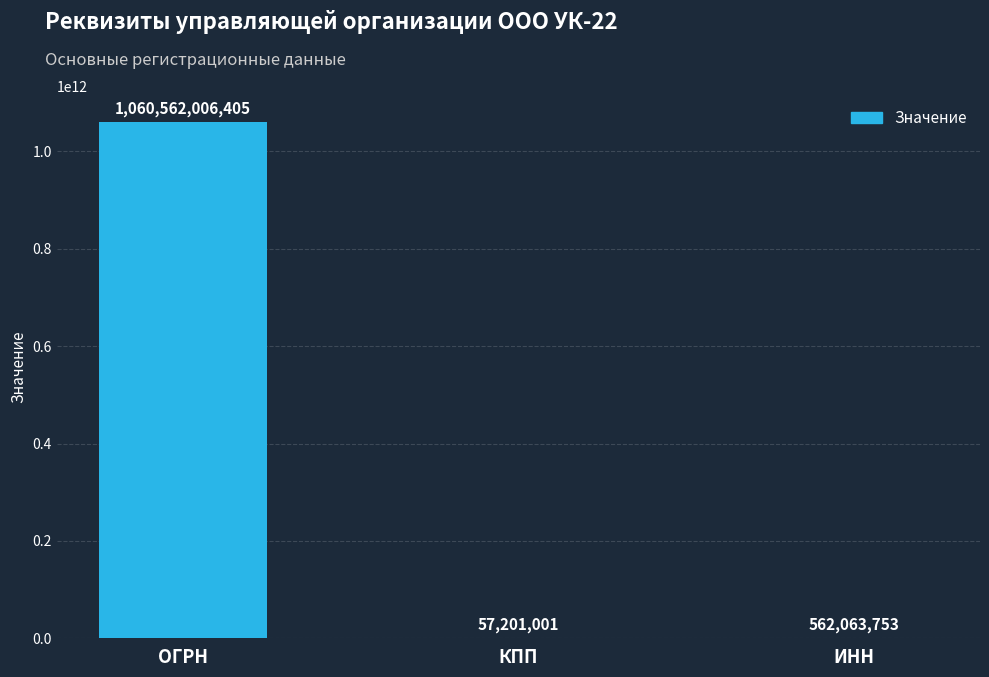

Reading right to left, transcribe all the data shown in this chart.

562063753	57201001	1060562006405